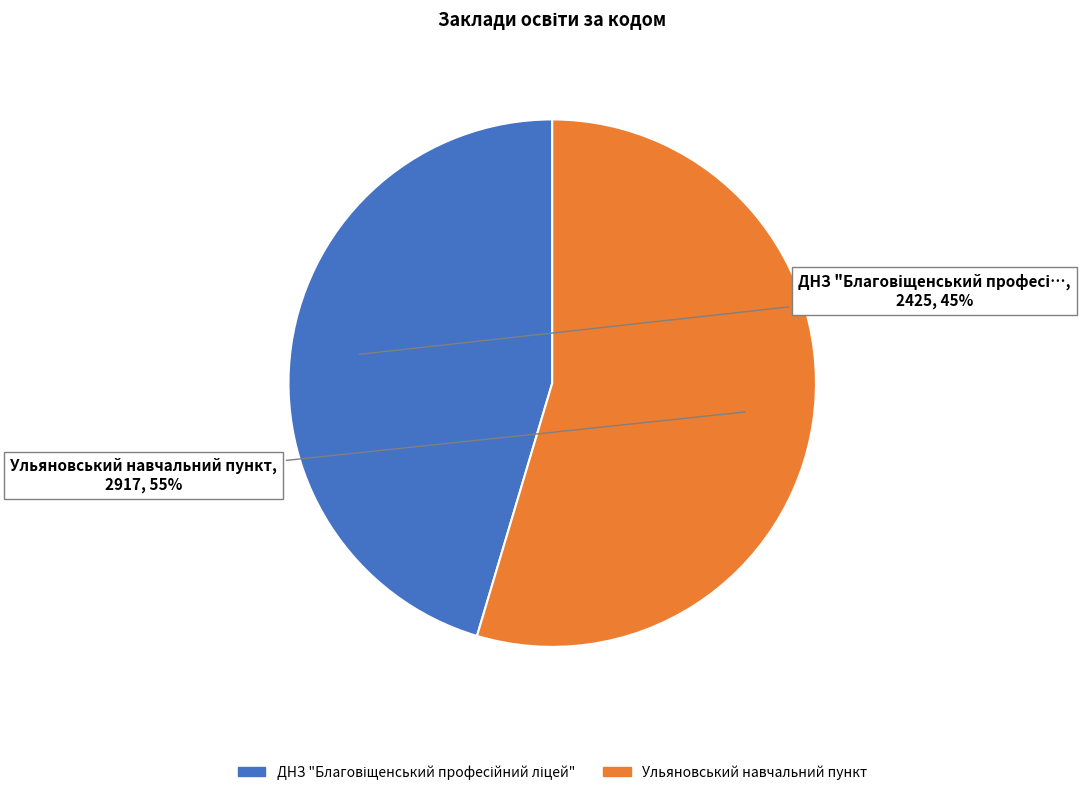

Is there a majority slice in this chart?

Yes